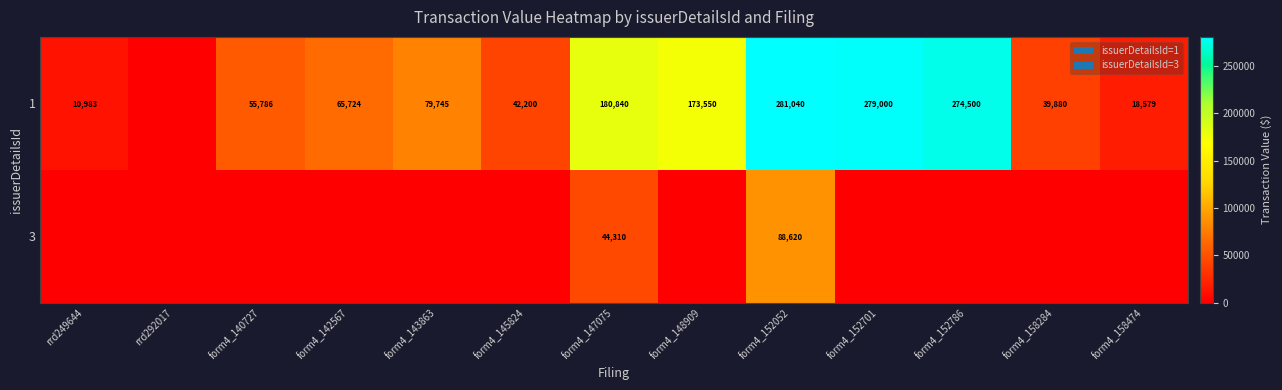

What is the difference between the 1 values at form4_143863 and form4_152786?

194755